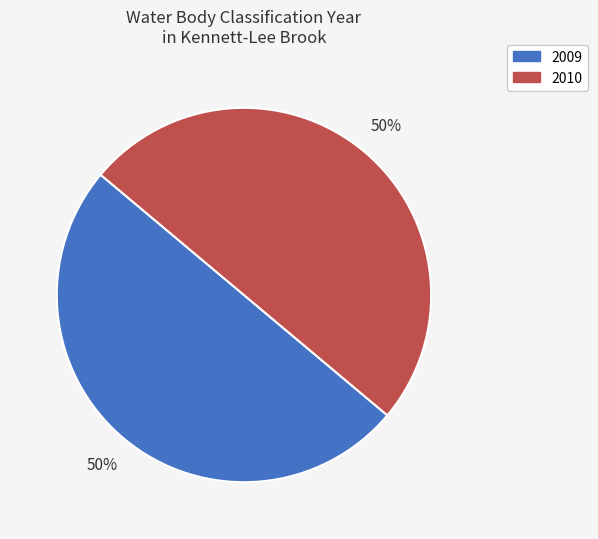

The 2009 slice represents 57% of the pie. True or false?

False